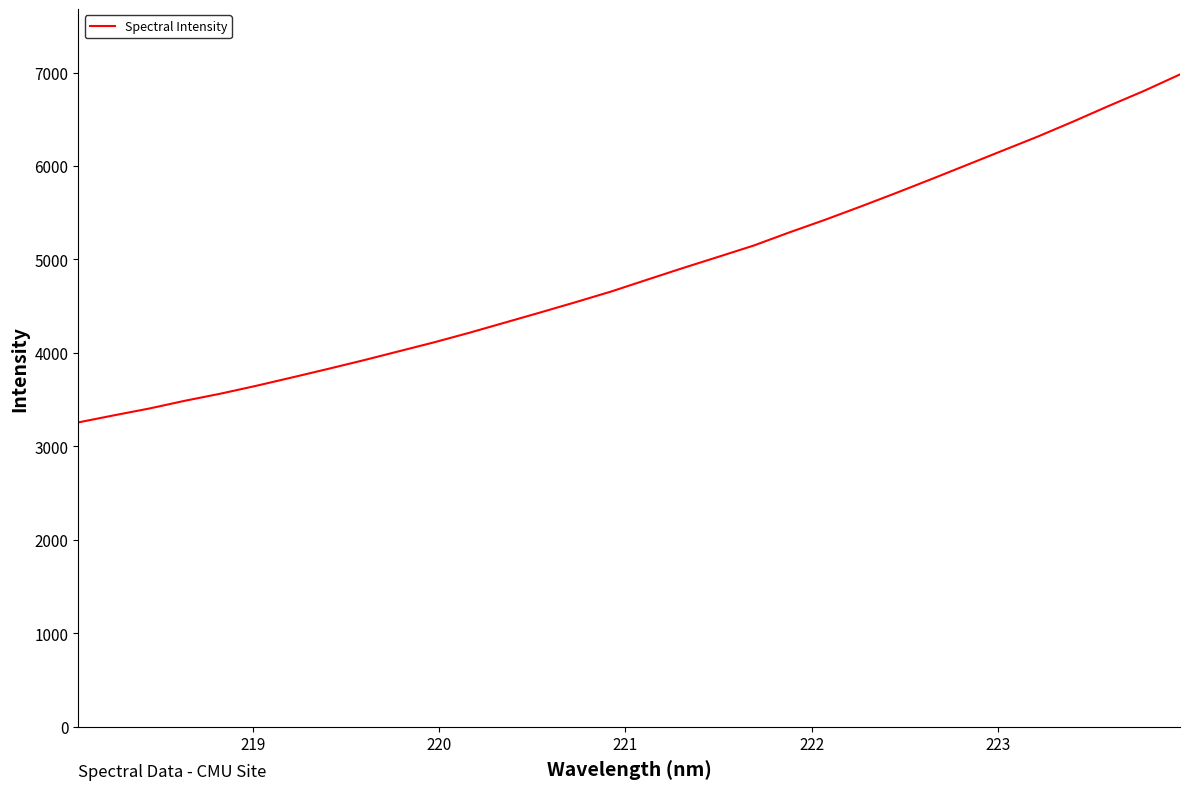

What is the greatest value displayed?

6979.6